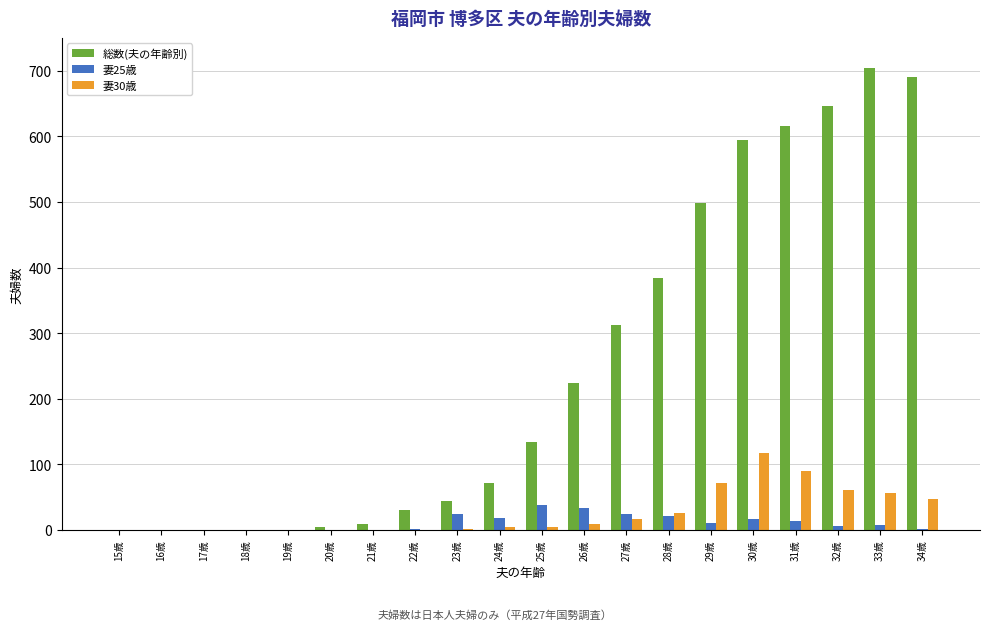

Which series has the largest total across all categories?

総数(夫の年齢別)